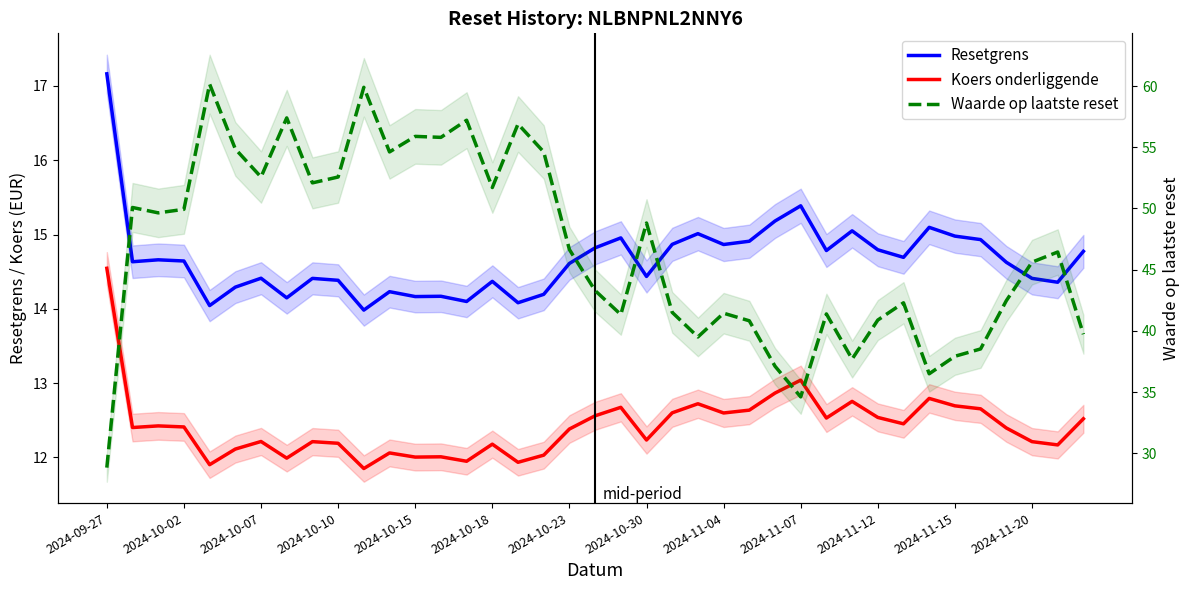

What is the total value across all series at 35?

69.5